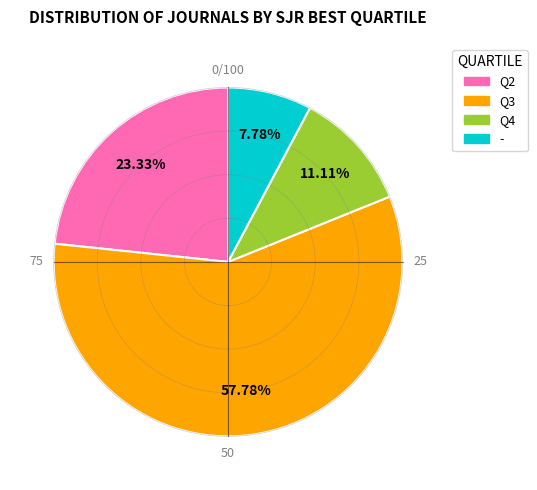

What is the smallest slice in the pie chart?

-